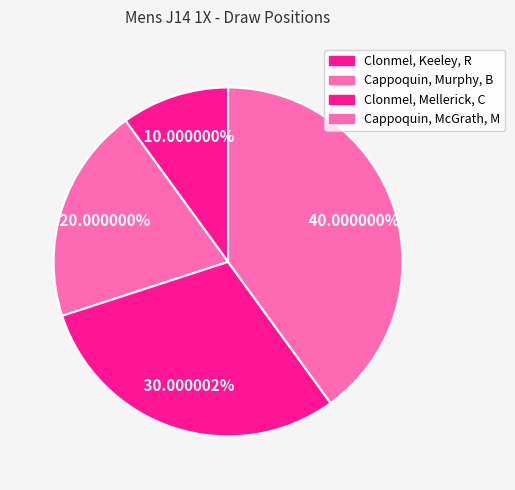

How many segments does this pie chart have?

4